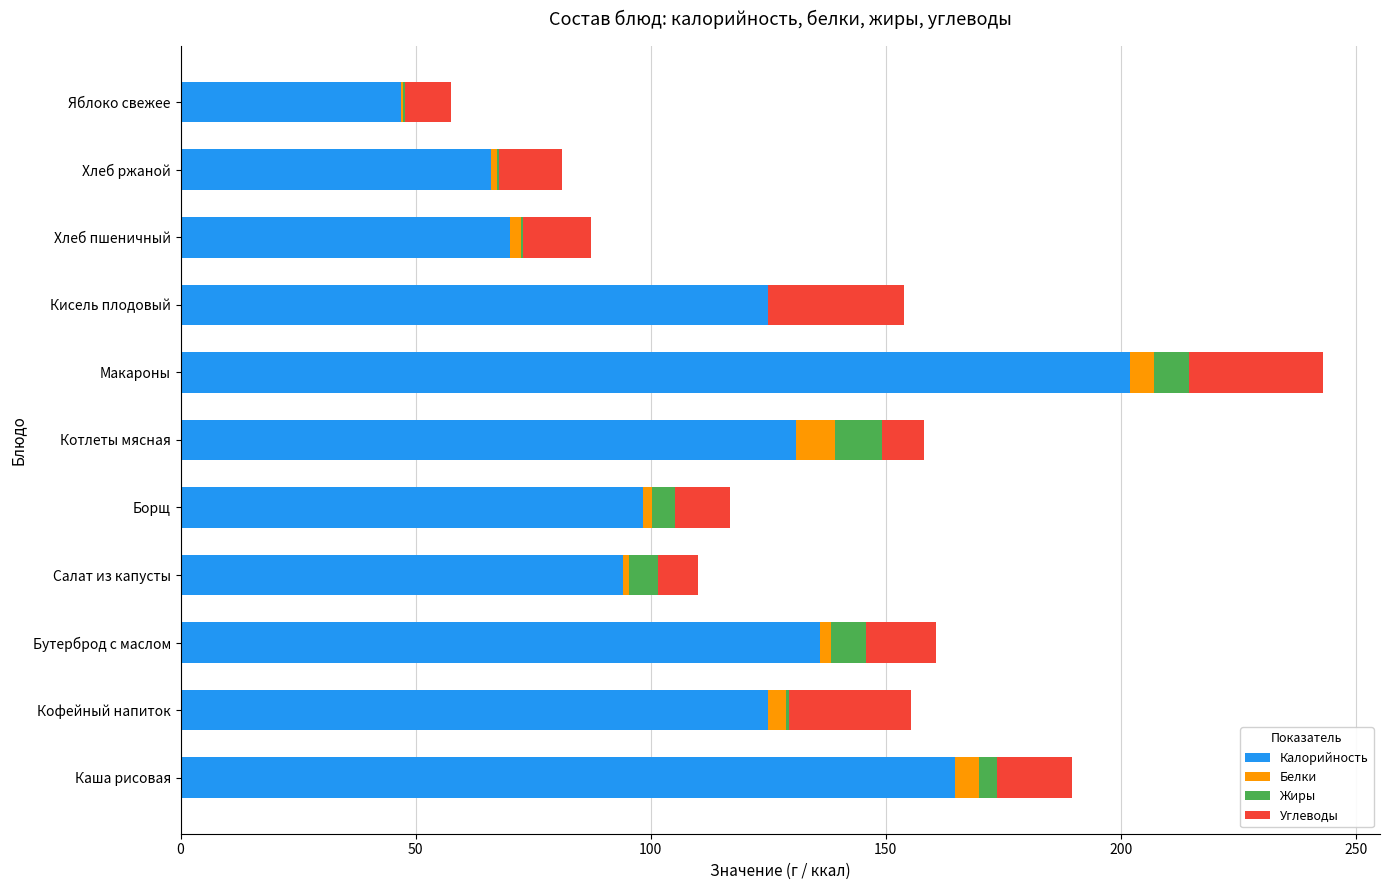

True or false: Калорийность has a value of 98.4 at Борщ.

True